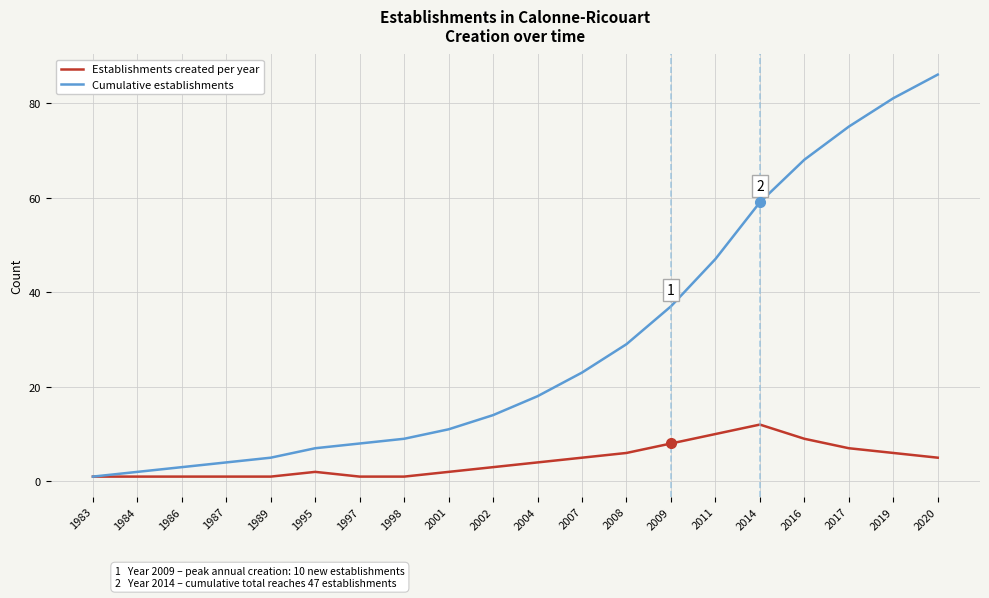

What is the maximum value shown in the chart?

86